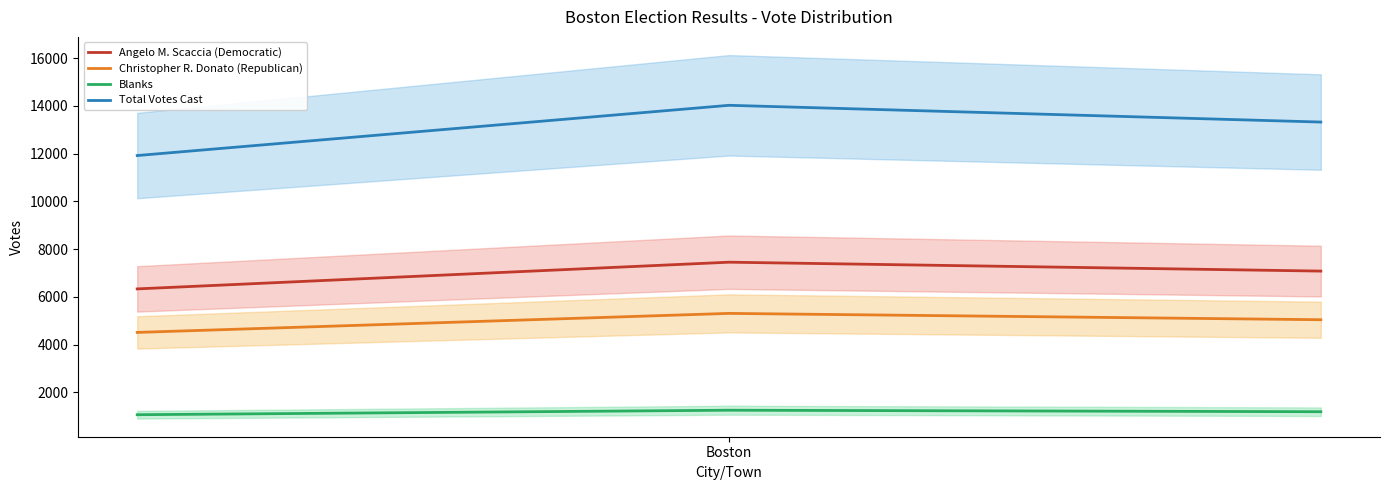

What are all the series names shown in the legend?

Angelo M. Scaccia (Democratic), Christopher R. Donato (Republican), Blanks, Total Votes Cast